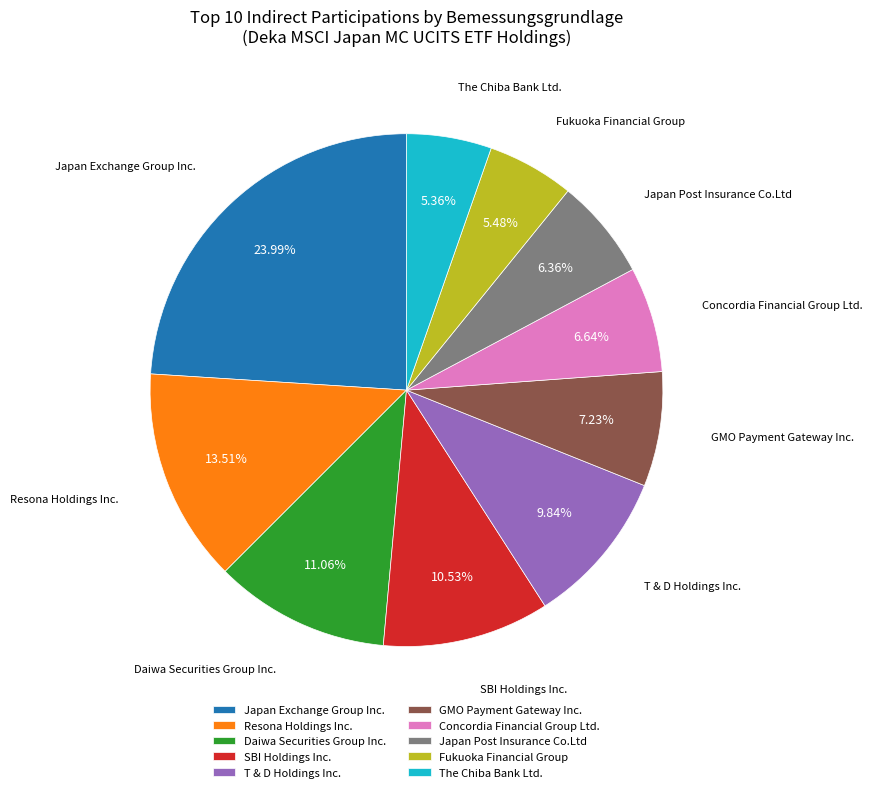

What portion of the pie excludes SBI Holdings Inc.?

89.5%